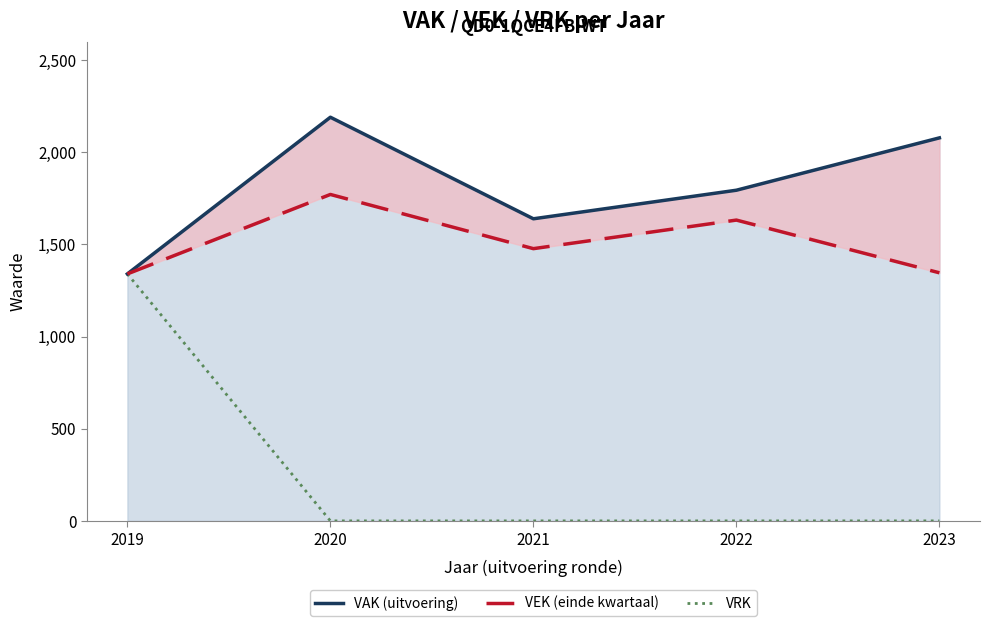

Which series has the largest total across all categories?

VAK (uitvoering)